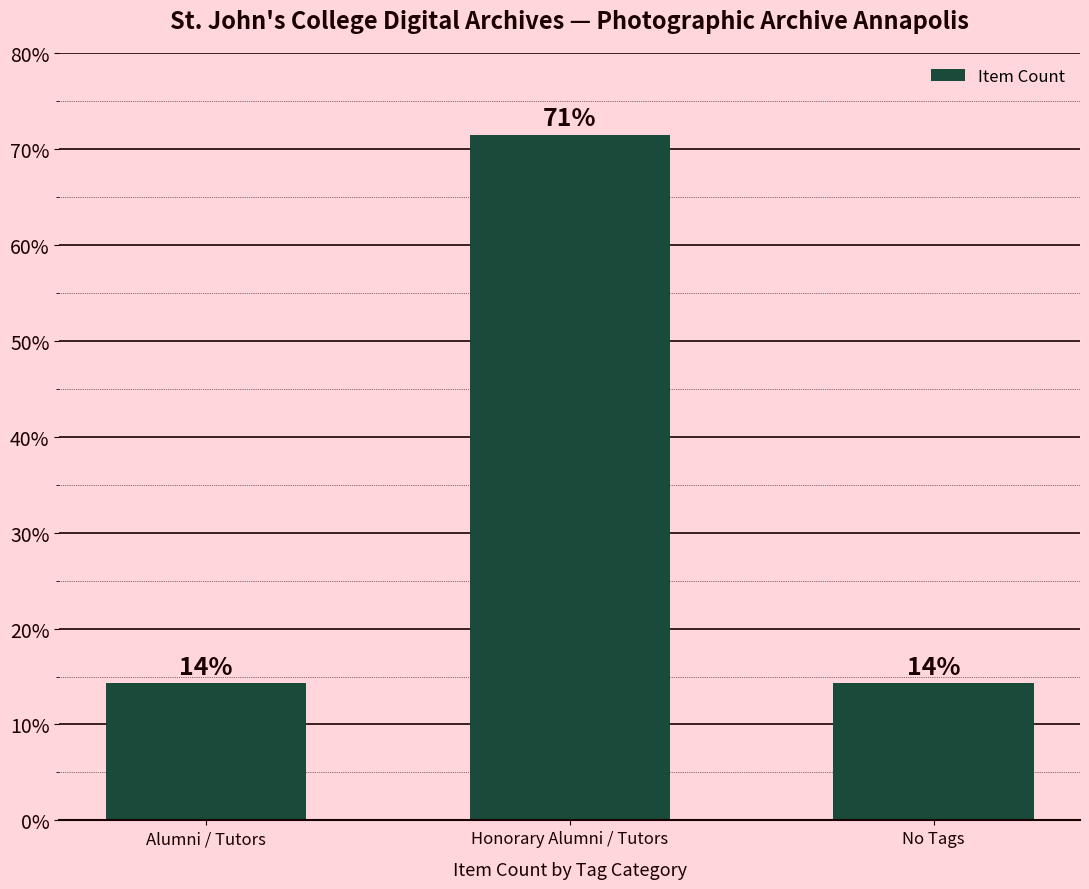

Is it true that the value at No Tags is 3.3?

False